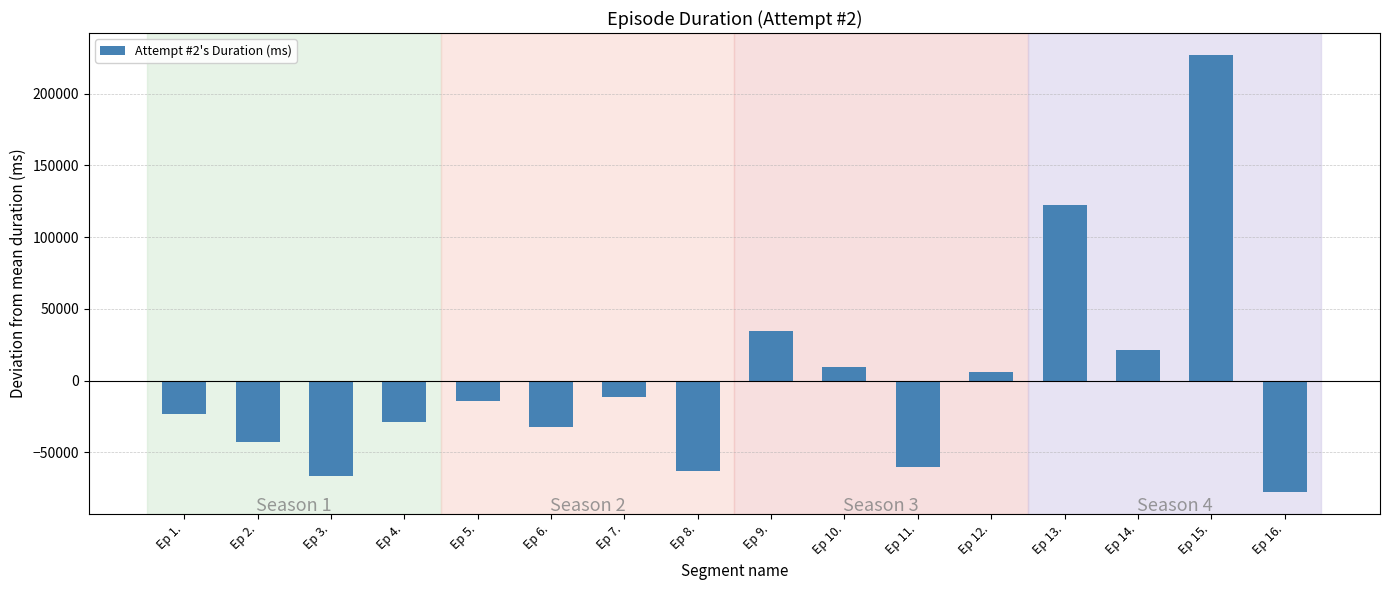

What is the sum of the values at Ep 1. and Ep 11.?

-83967.5